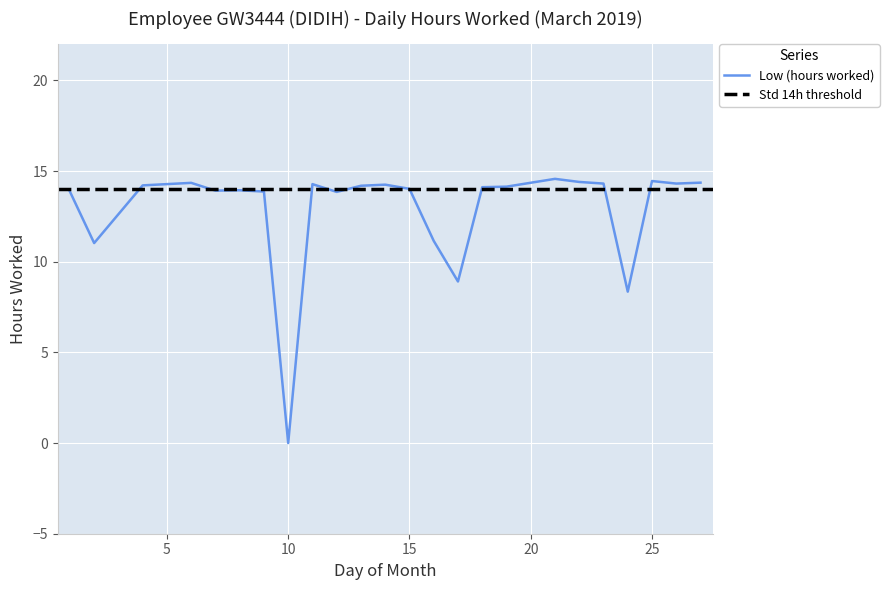

What is the difference between the second highest and second lowest values?

6.1